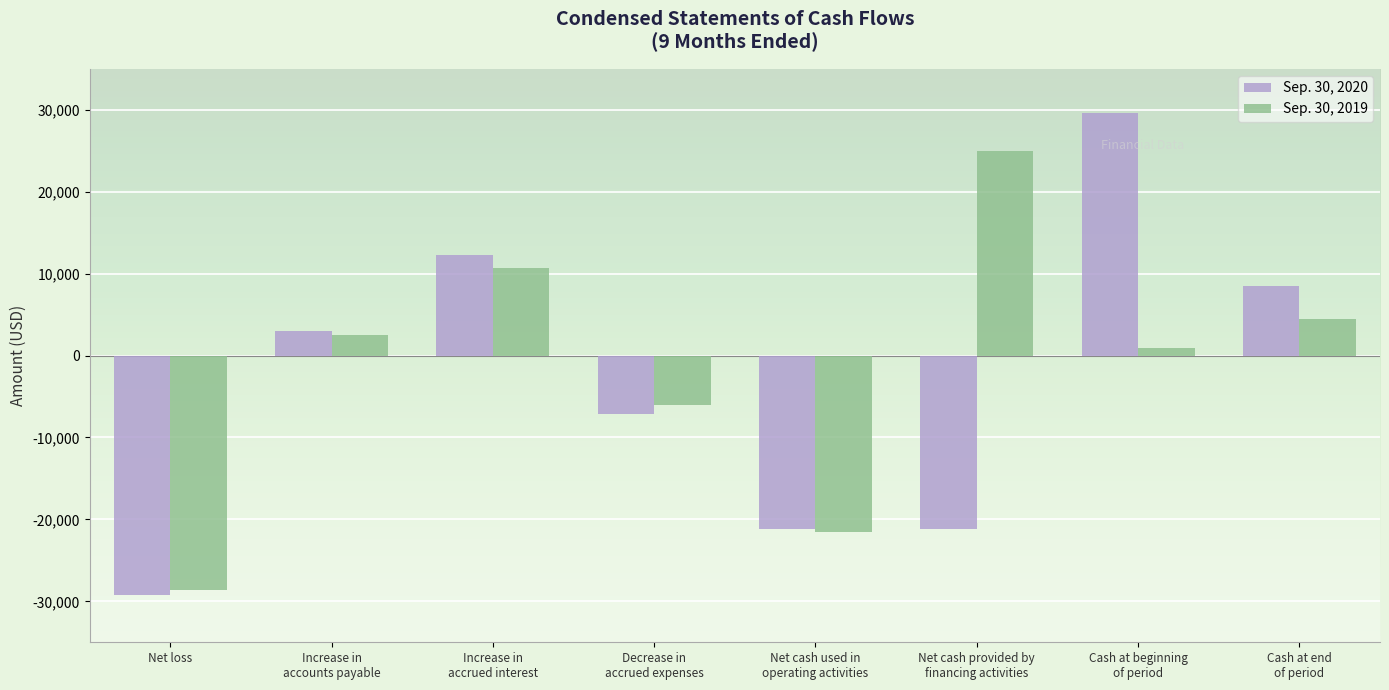

Reading left to right, extract all data points from this chart.

Sep. 30, 2020: -29245	2987	12274	-7150	-21134	-21134	29617	8483
Sep. 30, 2019: -28635	2500	10698	-6050	-21487	25000	899	4412